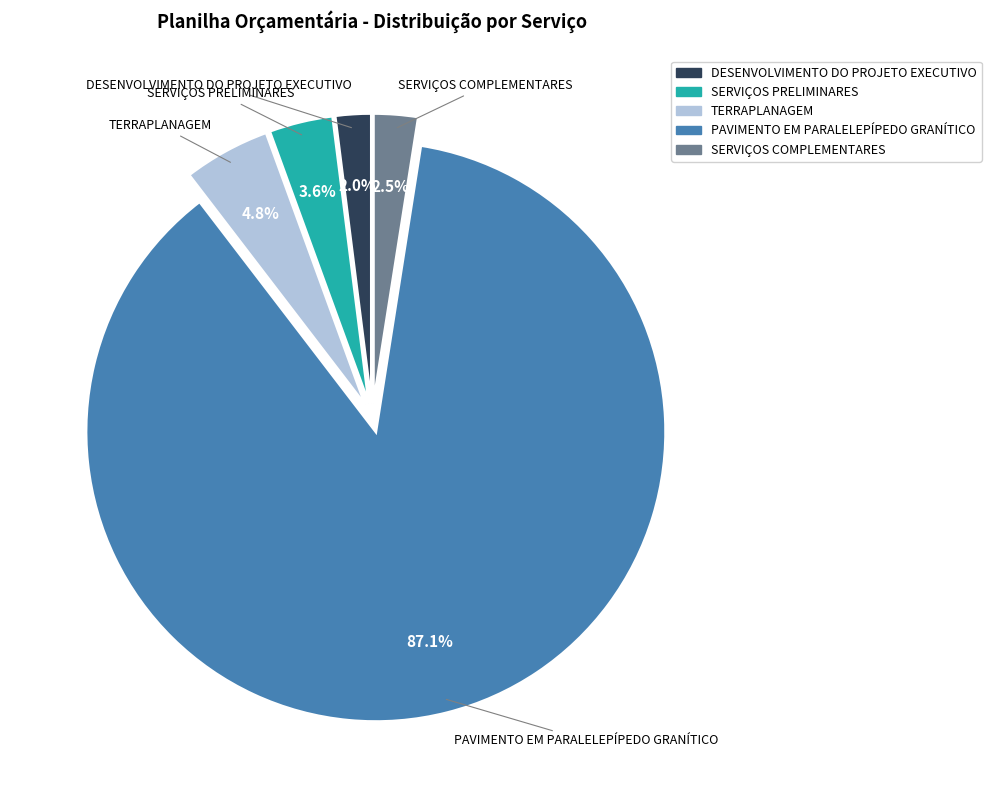

To the nearest percent, what portion does TERRAPLANAGEM represent?

5%